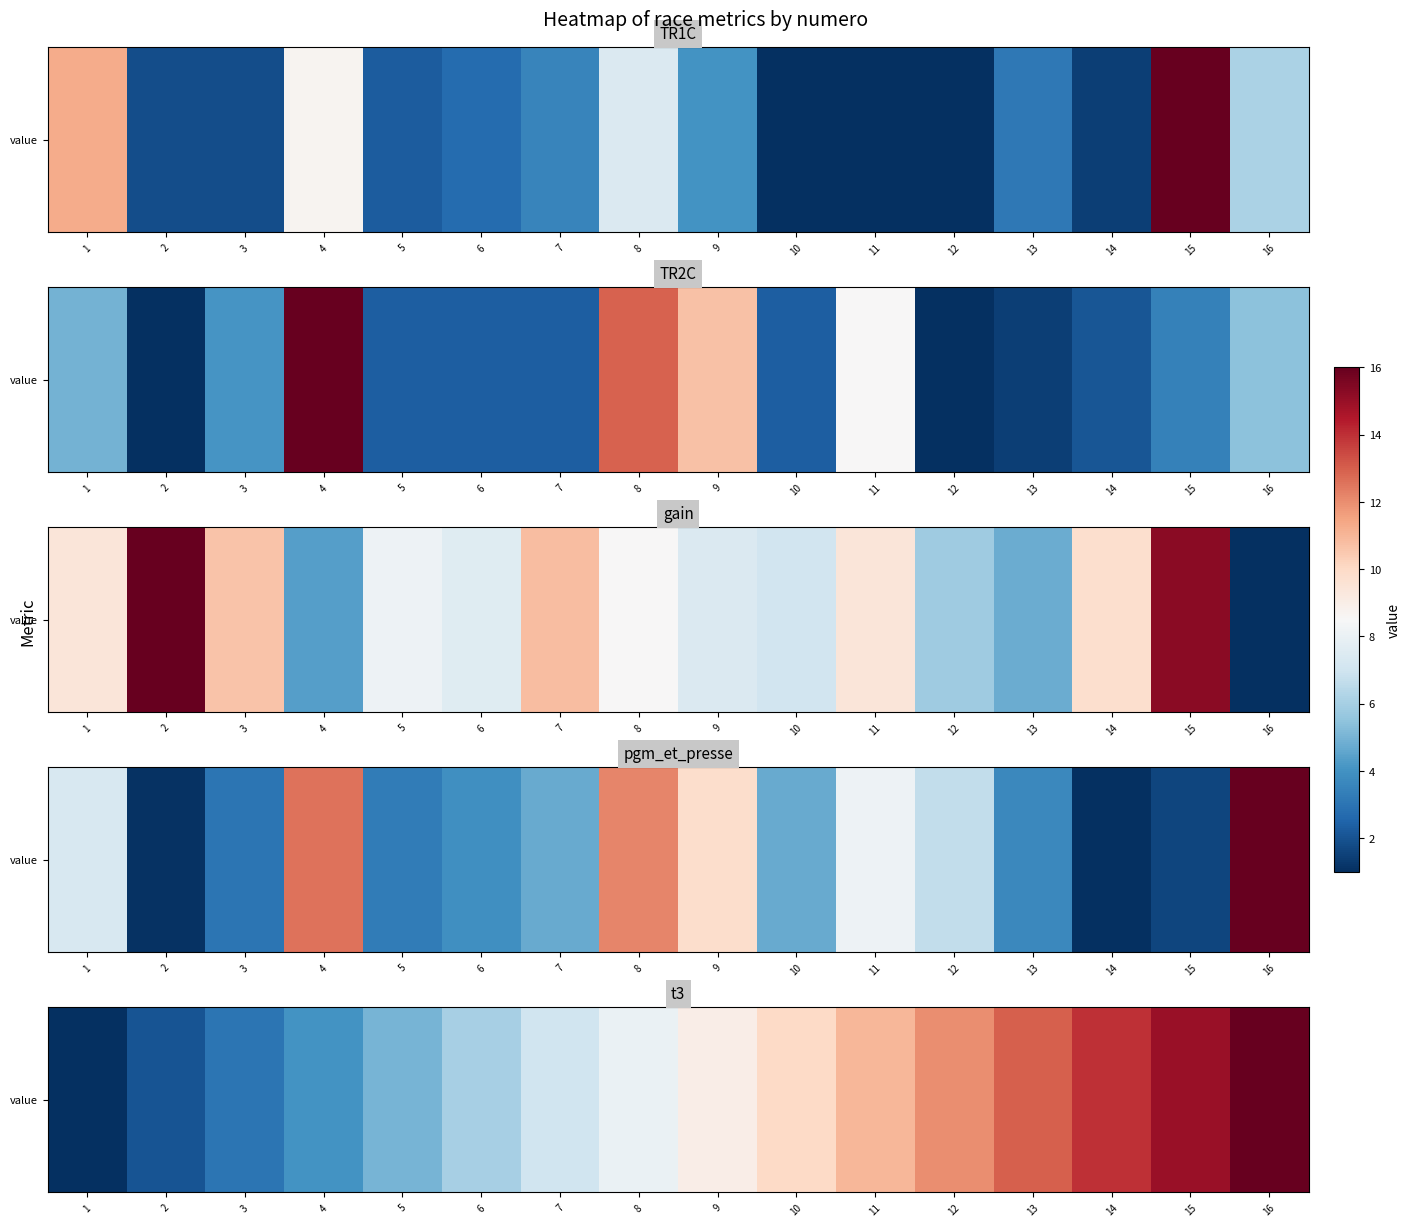

List the labels in order of value, smallest first.

1, 2, 3, 4, 5, 6, 7, 8, 9, 10, 11, 12, 13, 14, 15, 16